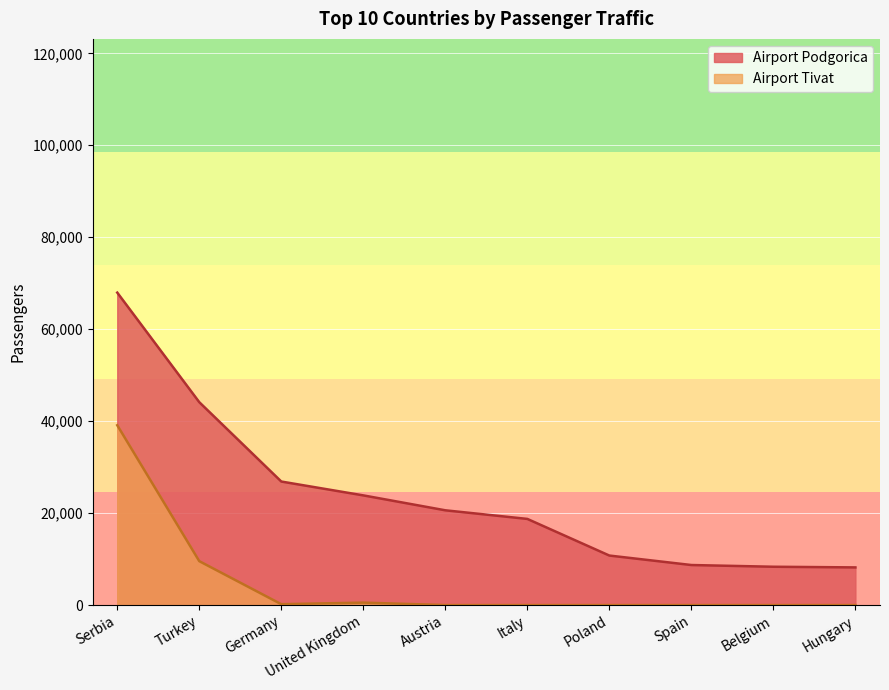

At which label does Airport Tivat reach its minimum?

Austria